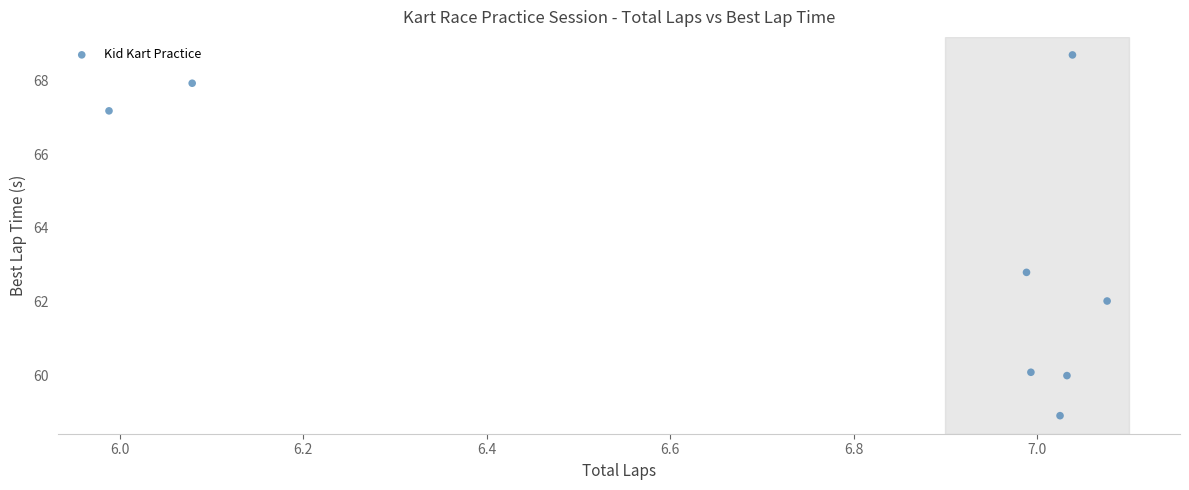

What is the average Y value?

63.4